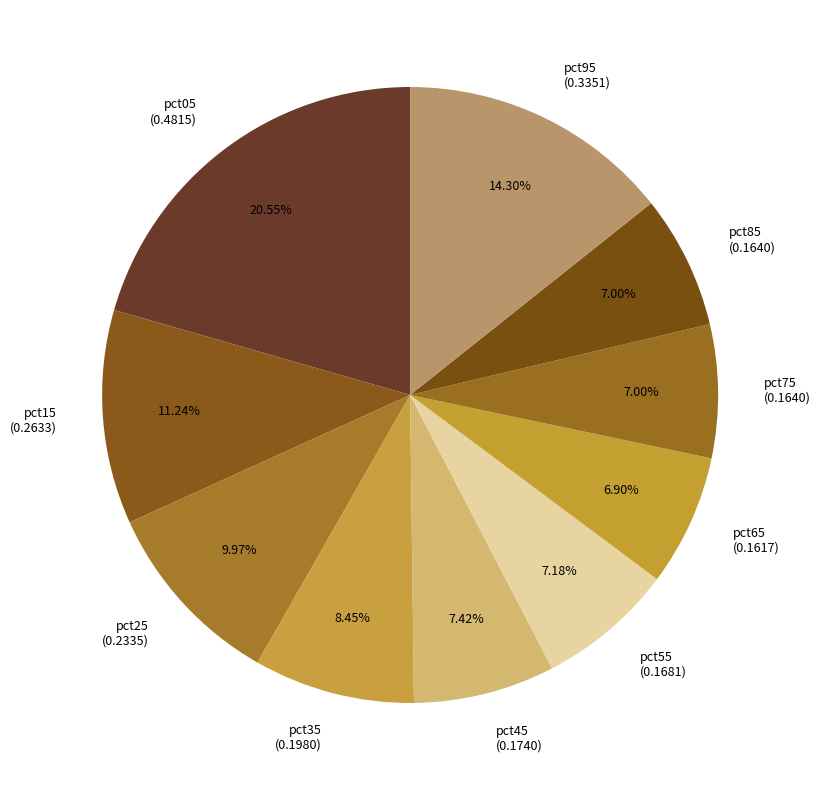

To the nearest percent, what percentage of the pie is pct05?

21%